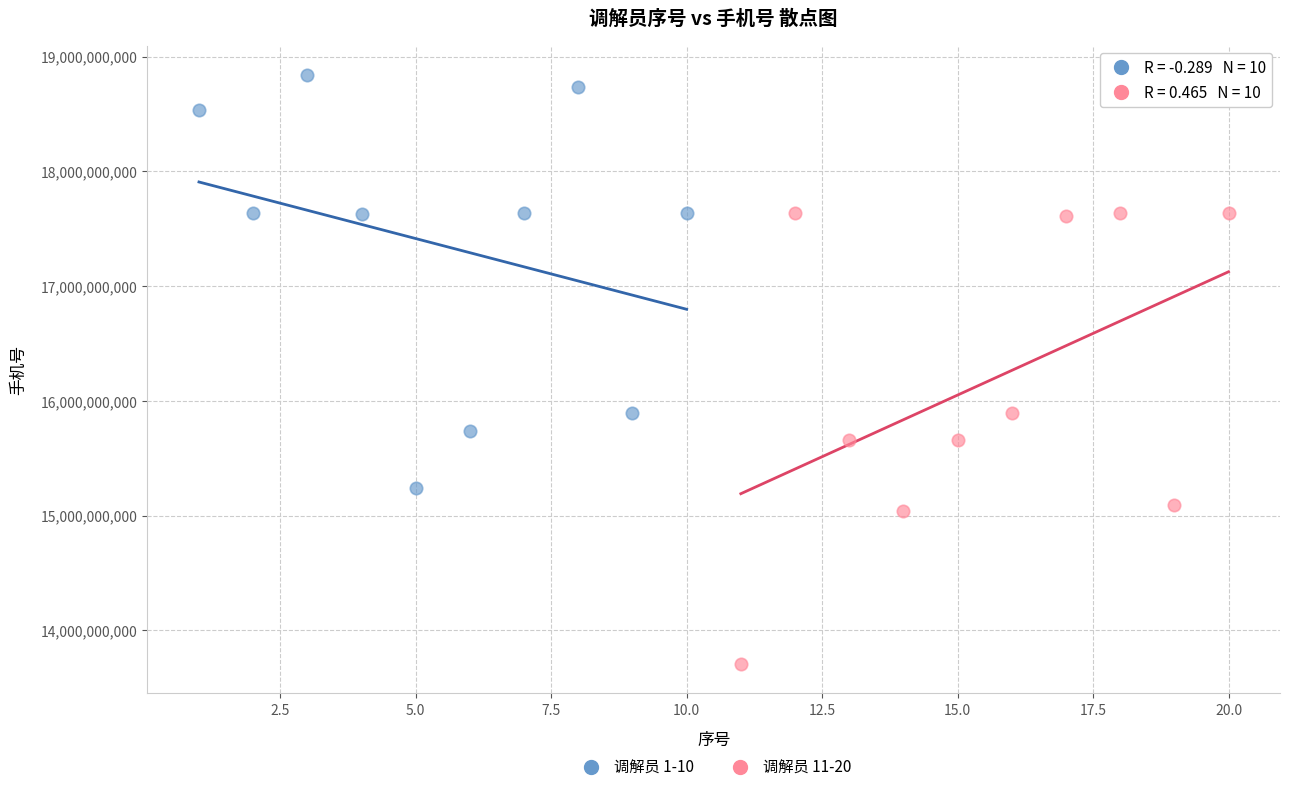

What are all the series names shown in the legend?

调解员 1-10, 调解员 11-20